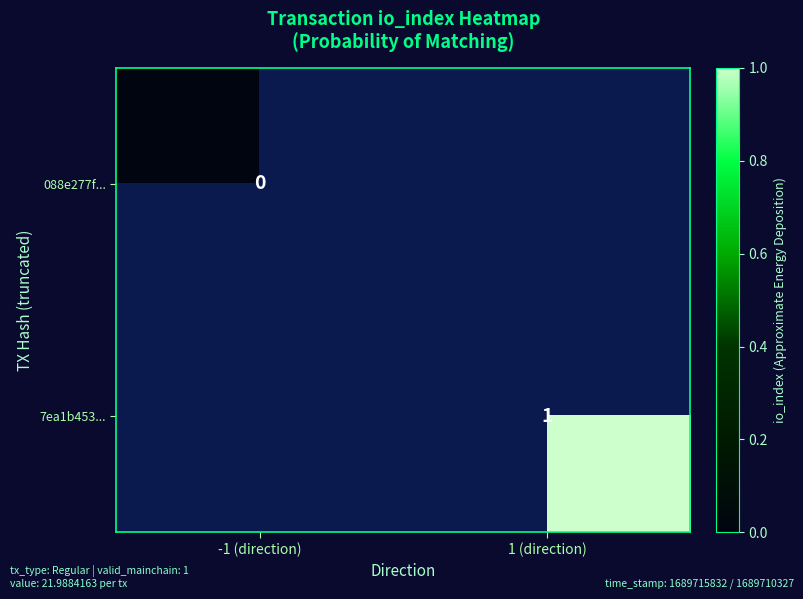

Is it true that 088e277f... equals 0.0 at -1 (direction)?

True